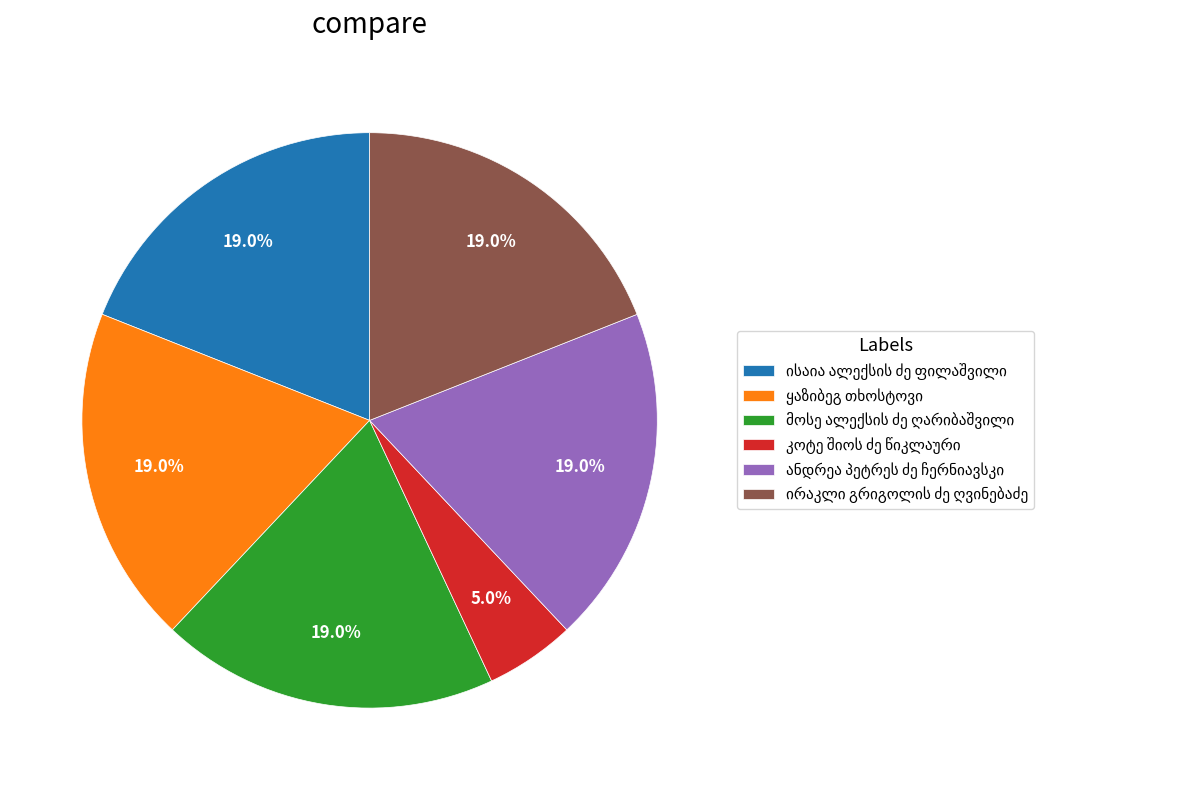

To the nearest percent, what is the difference between the largest and smallest slice percentages?

14%